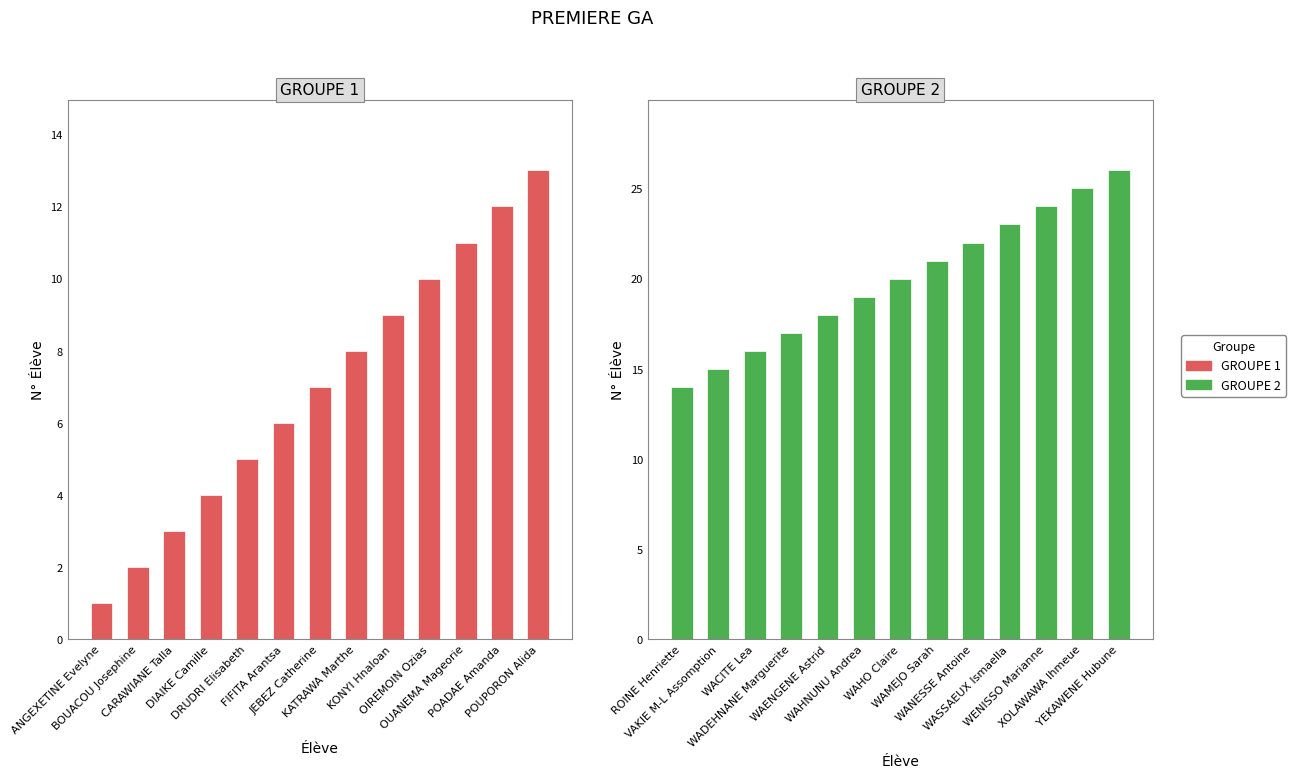

What are all the series names shown in the legend?

GROUPE 1, GROUPE 2